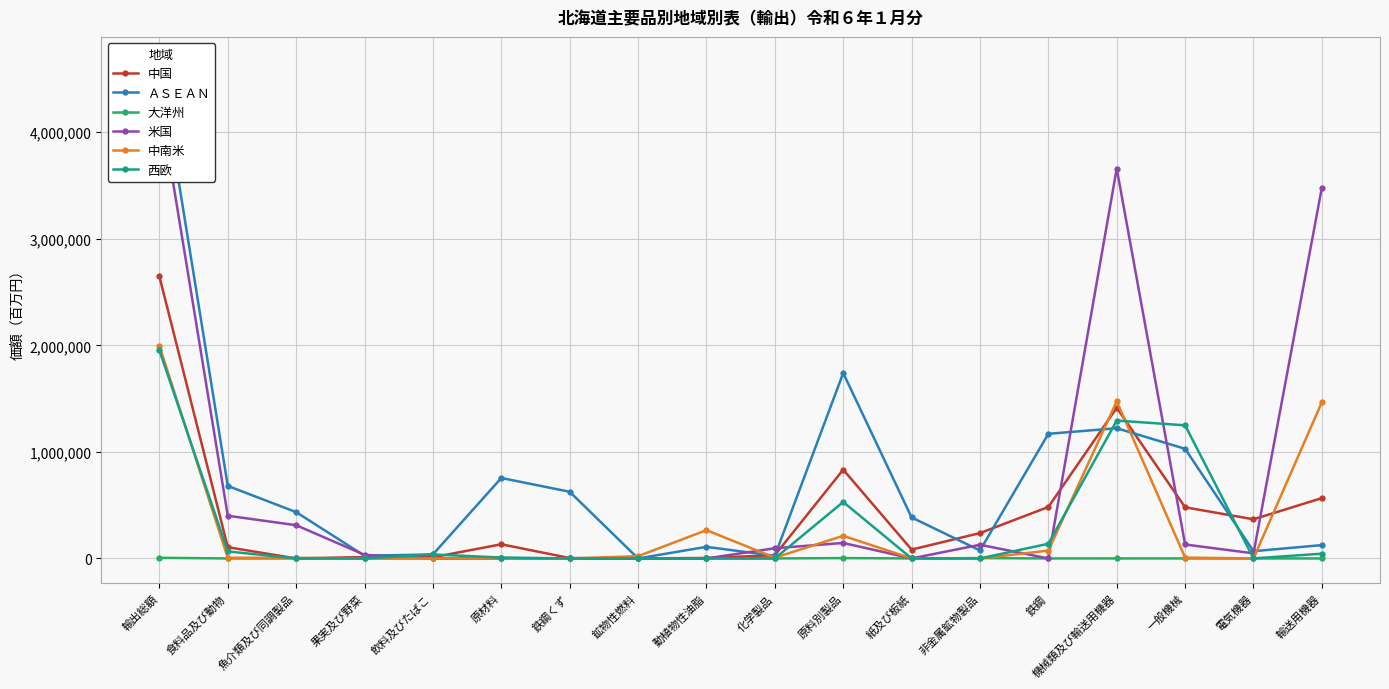

Is the value of 米国 at 果実及び野菜 greater than the value of 大洋州 at 食料品及び動物?

Yes